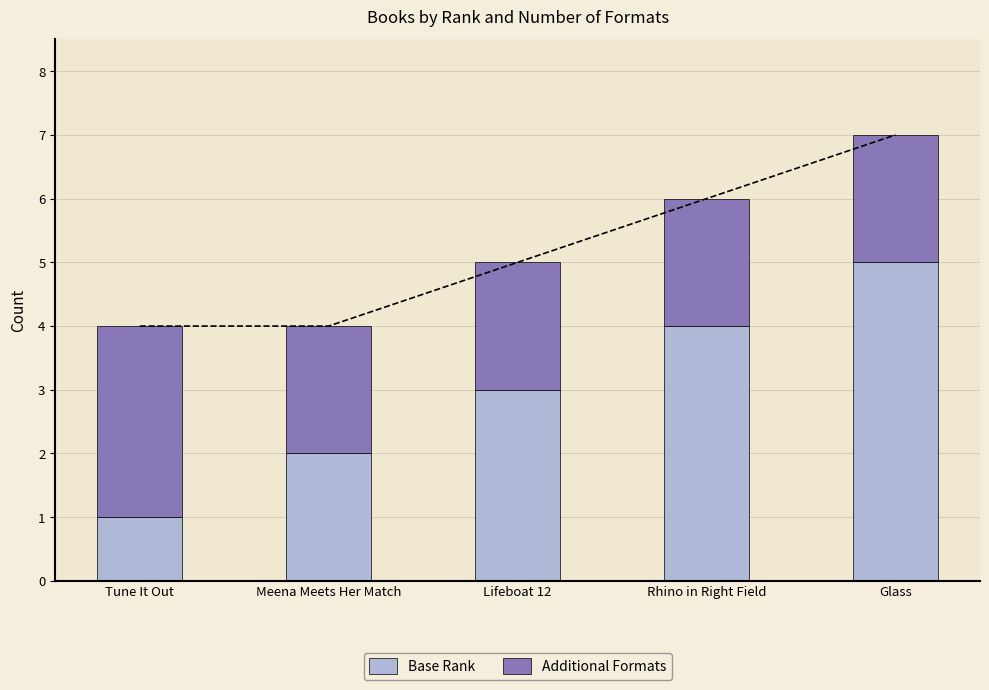

Reading left to right, list all the values displayed in this chart.

Base Rank: Tune It Out=1	Meena Meets Her Match=2	Lifeboat 12=3	Rhino in Right Field=4	Glass=5
Additional Formats: Tune It Out=3	Meena Meets Her Match=2	Lifeboat 12=2	Rhino in Right Field=2	Glass=2